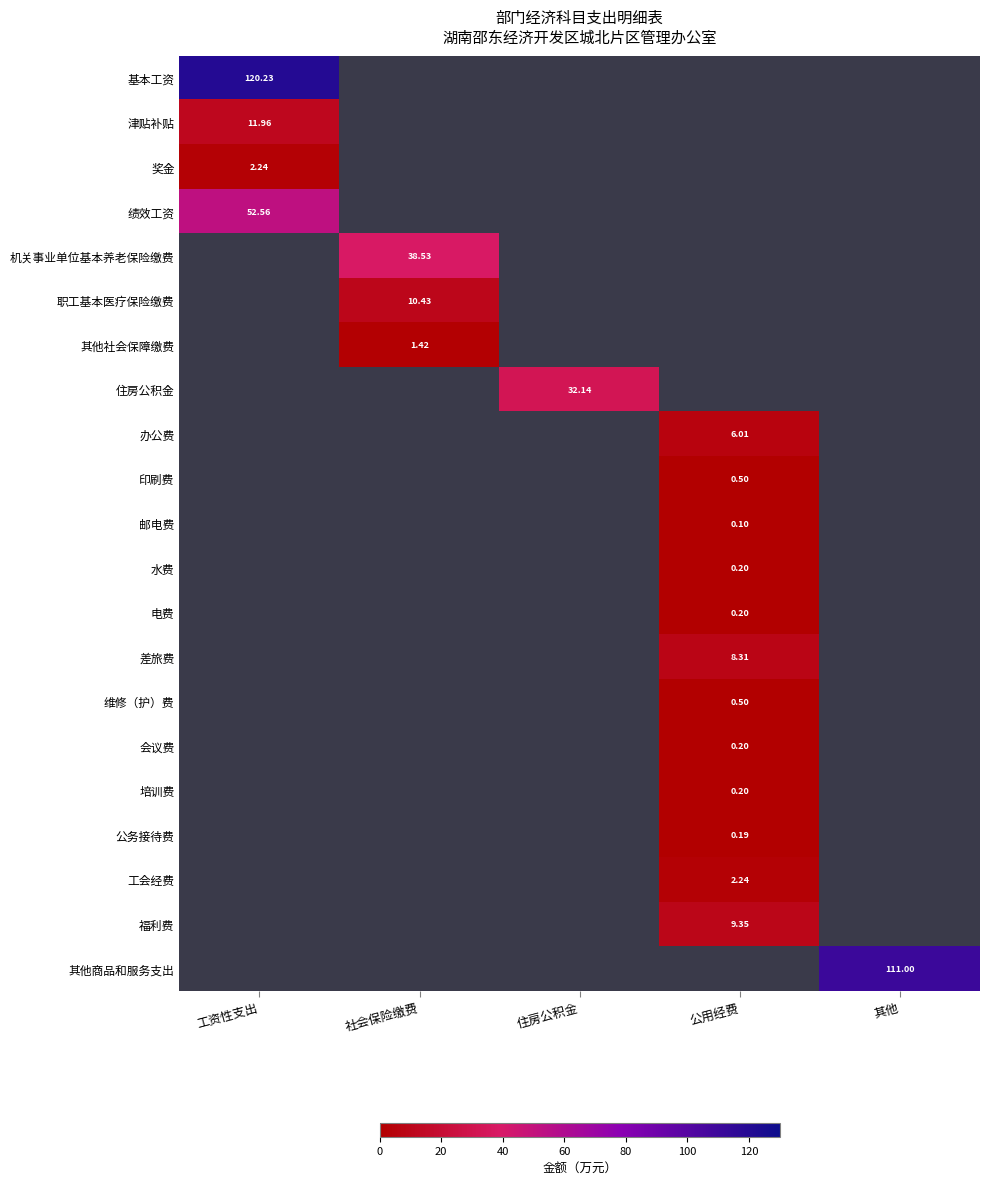

What is the greatest value displayed?

120.2